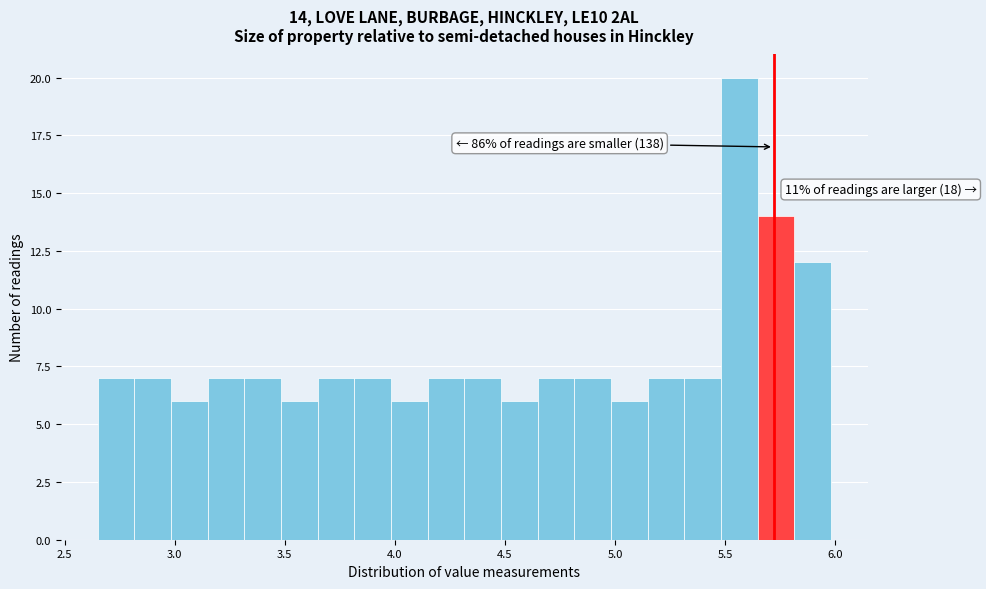

Around what value on the x-axis is the tallest bar? Give the approximate position of its centre, as read against the axis.

5.55